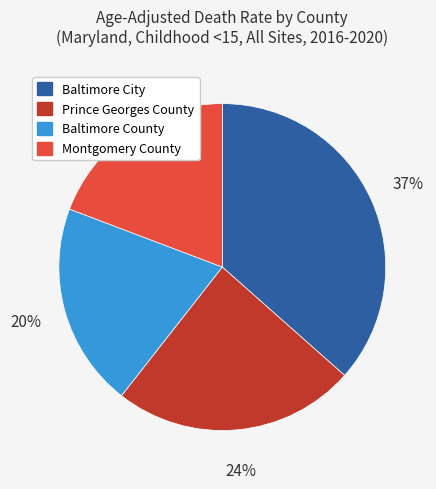

How many segments does this pie chart have?

4